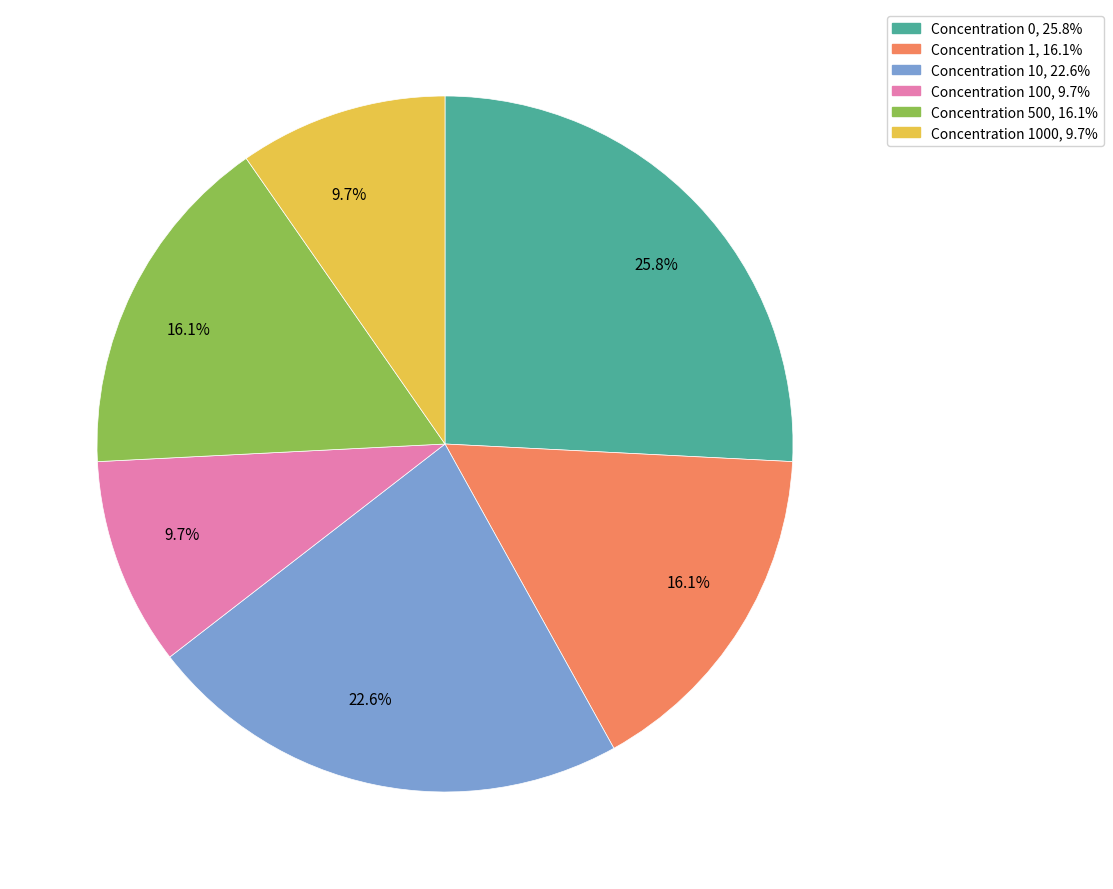

Combined, do Concentration 10, 22.6% and Concentration 1000, 9.7% account for over 50%?

No